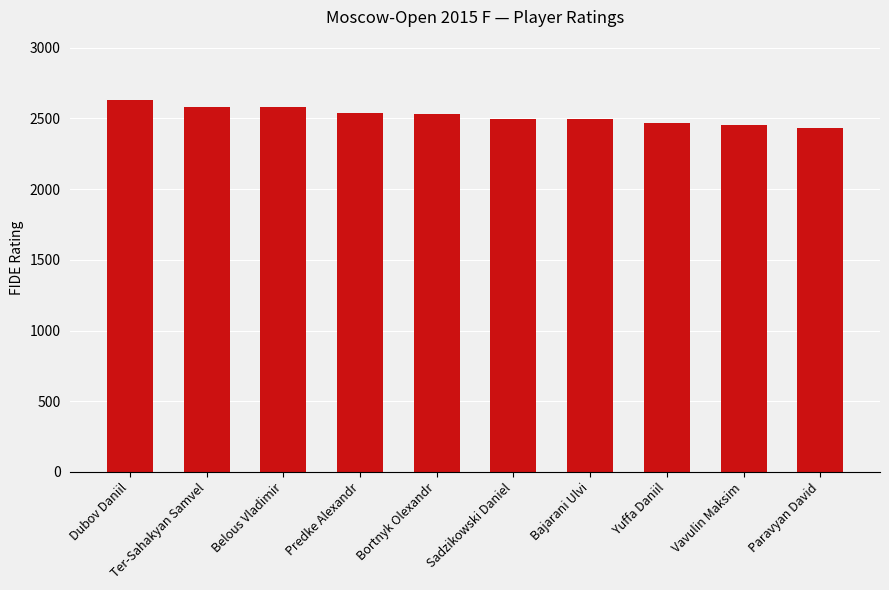

The chart shows a value of 693 at Ter-Sahakyan Samvel. True or false?

False